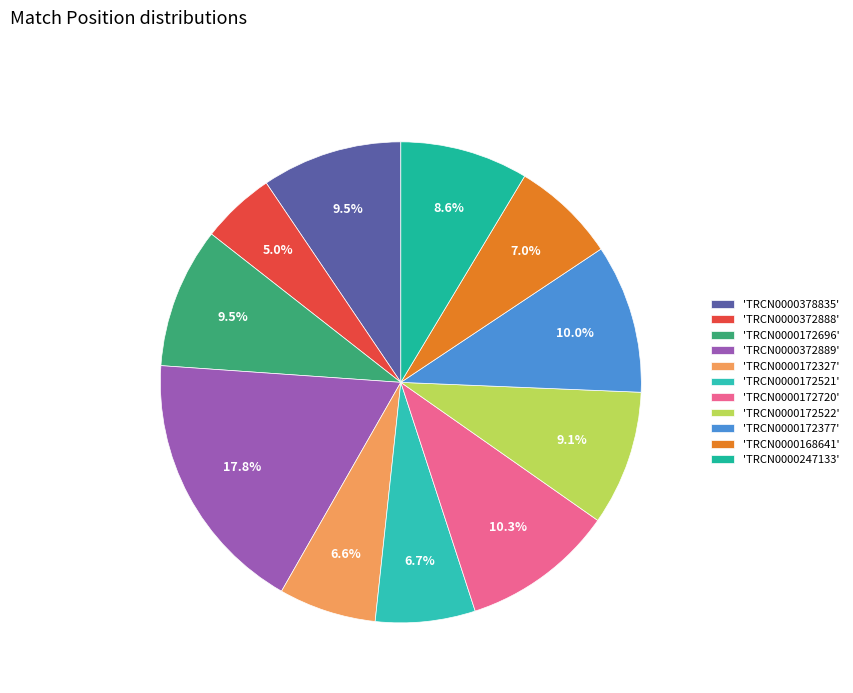

Count the number of slices in the pie.

11